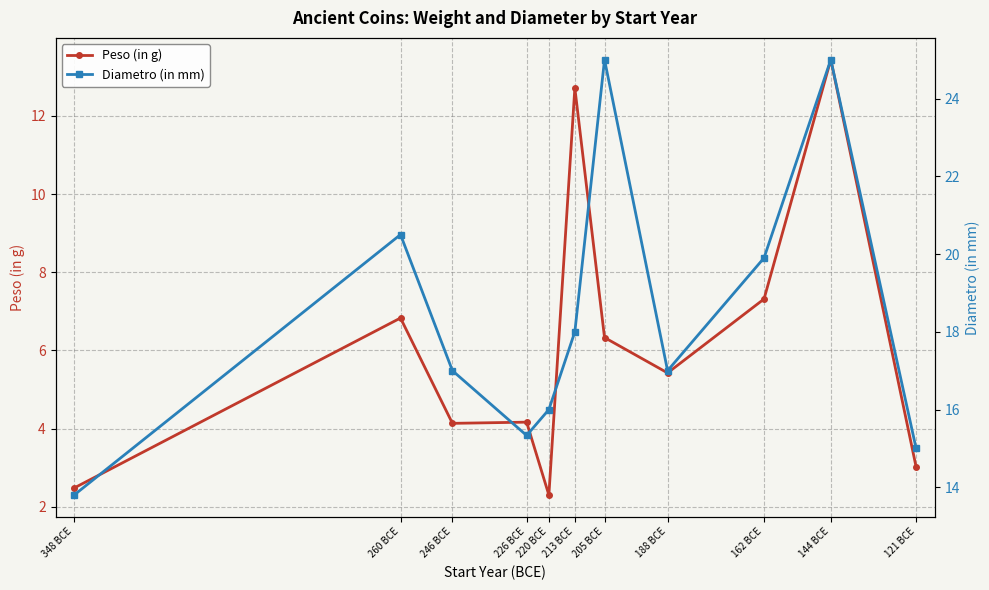

What position from the left is 348 BCE?

1